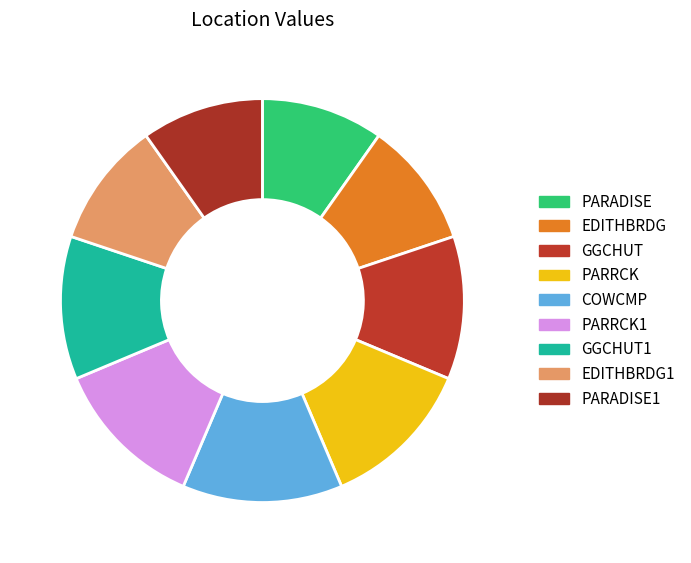

Is there a majority slice in this chart?

No